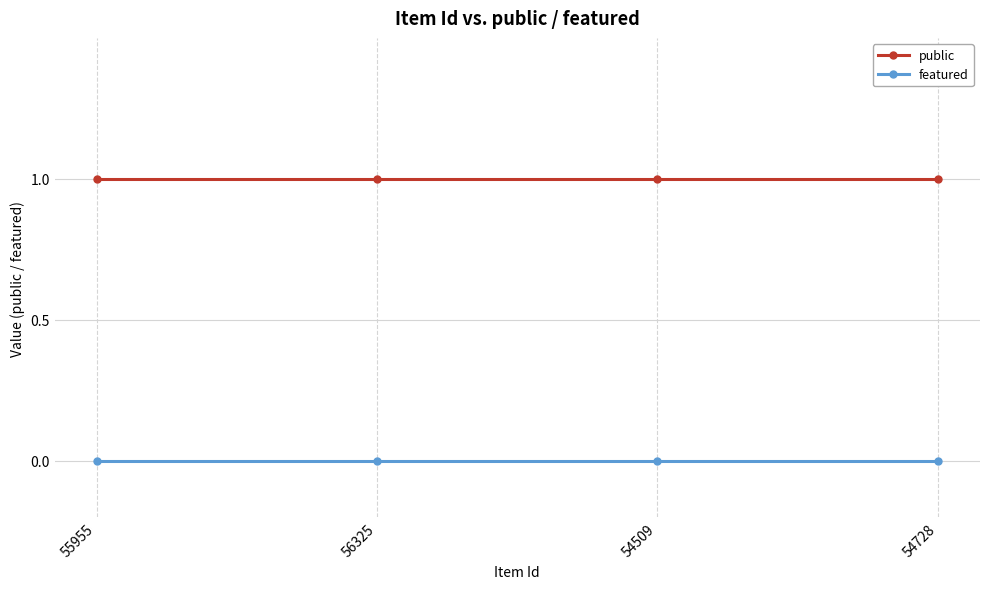

True or false: featured has a value of 0 at 56325.

True